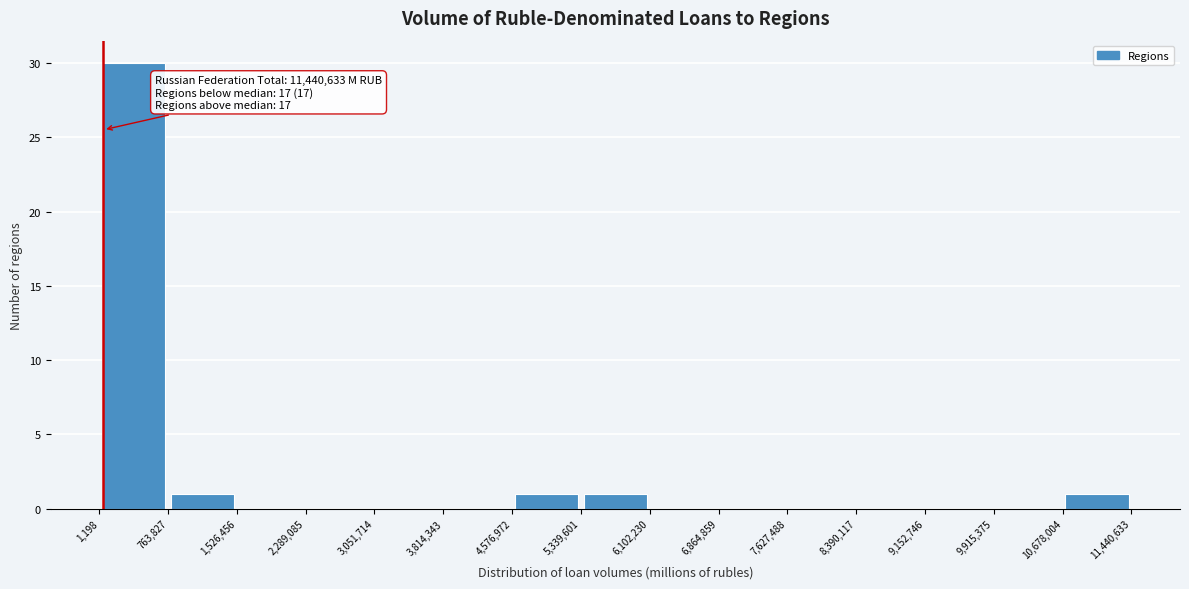

Which range on the x-axis has the tallest bar?

1,198 to 763,827